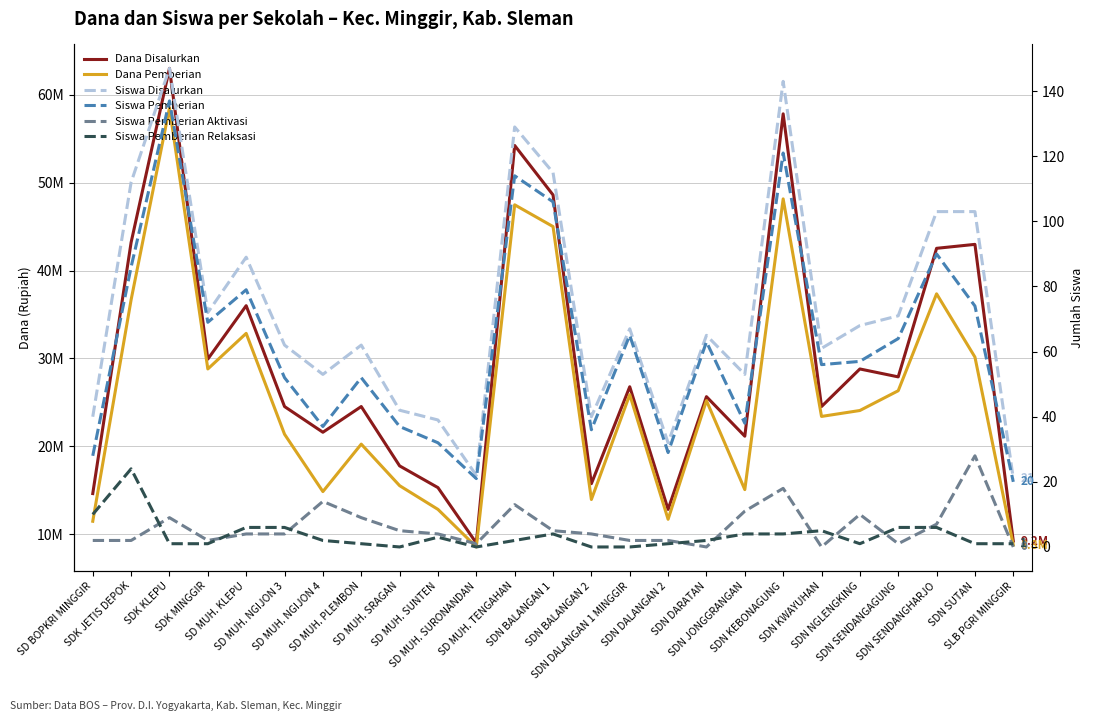

In Siswa Pemberian Aktivasi, how many points are higher than both neighbors (excluding endpoints)?

6